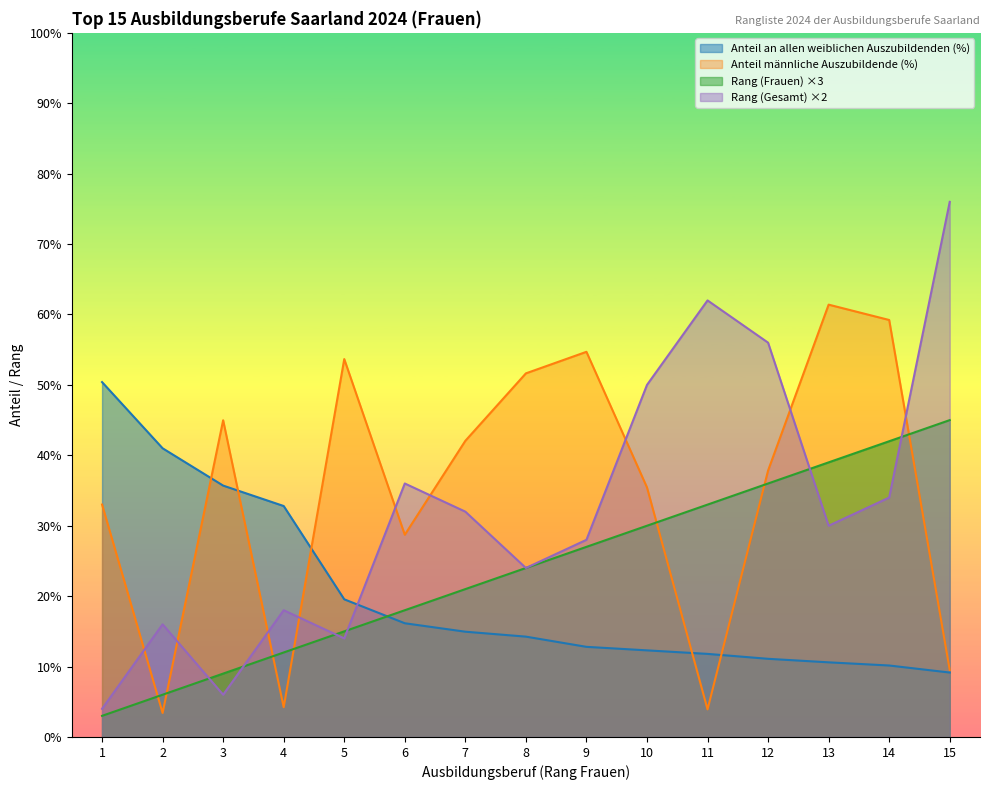

What is the value of the Anteil männliche Auszubildende (%) point at the 1st from the left?

33.0